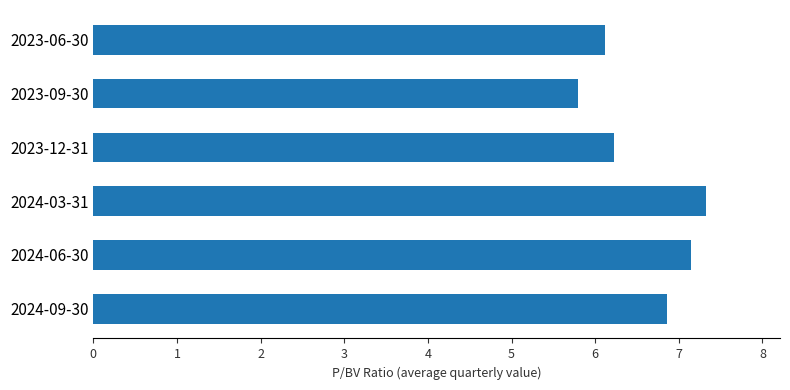

How many bars are there in total?

6